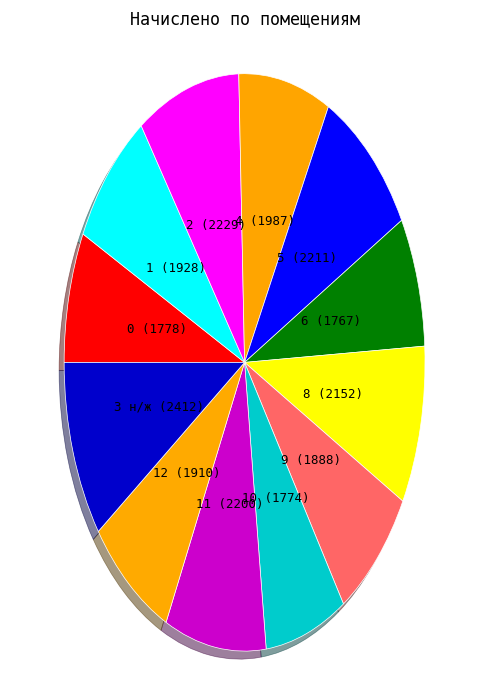

Count the number of slices in the pie.

12